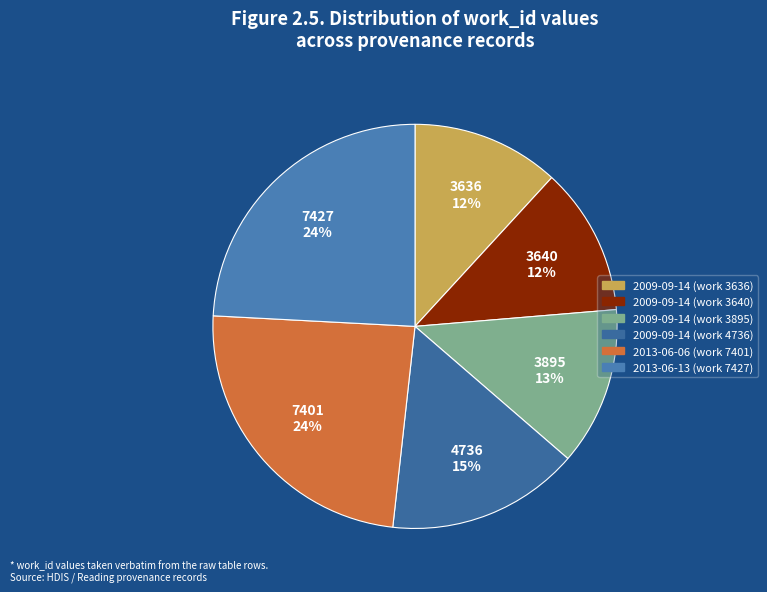

Count the number of slices in the pie.

6